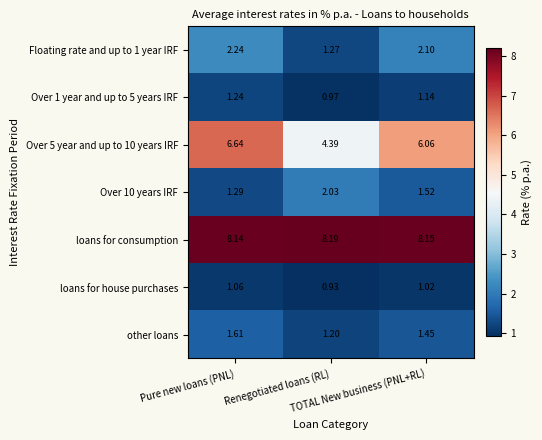

Which series changed the most between Renegotiated loans (RL) and TOTAL New business (PNL+RL)?

Over 5 year and up to 10 years IRF